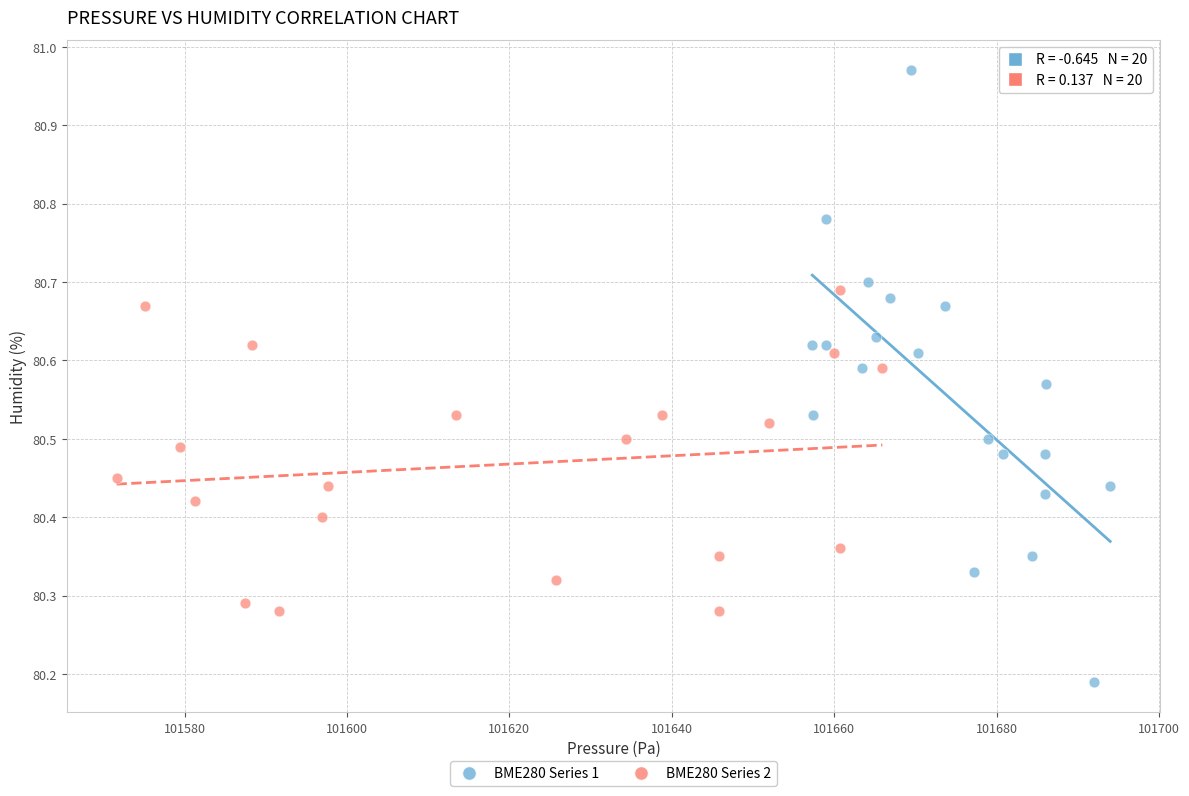

Which series contains the highest Y value?

BME280 Series 1